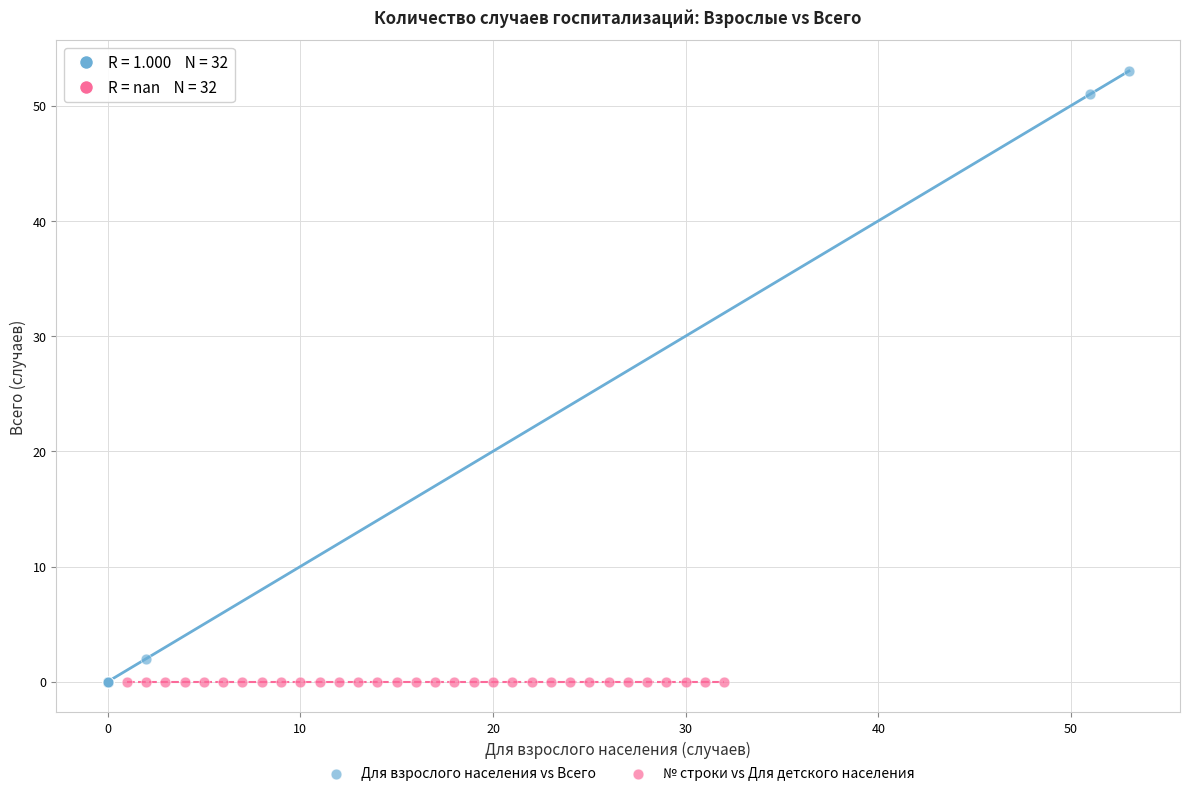

Which series reaches the maximum Y coordinate?

Для взрослого населения vs Всего